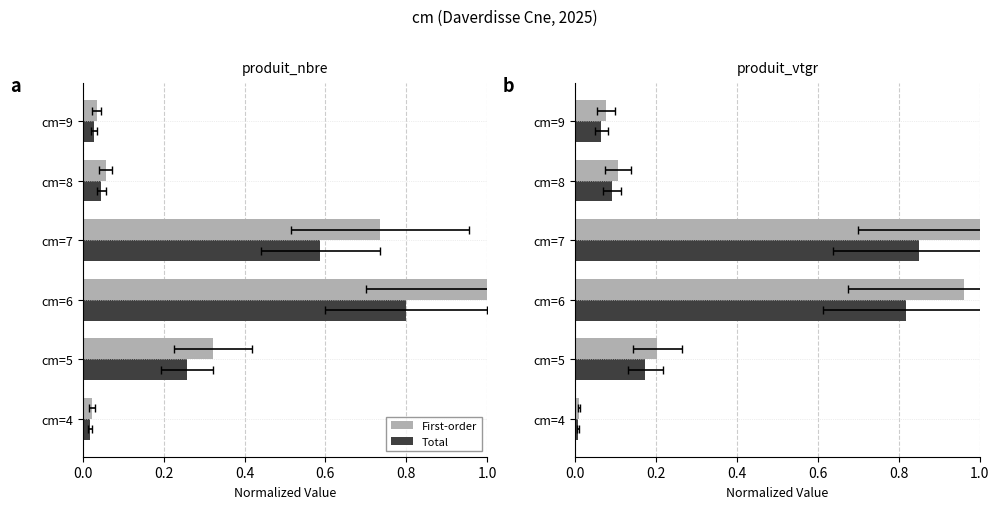

Are the bars grouped side by side (vs. stacked)?

Yes